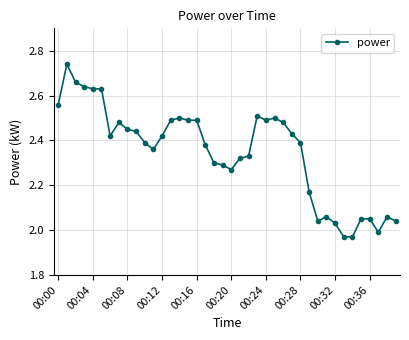

How many lines are shown in the chart?

1